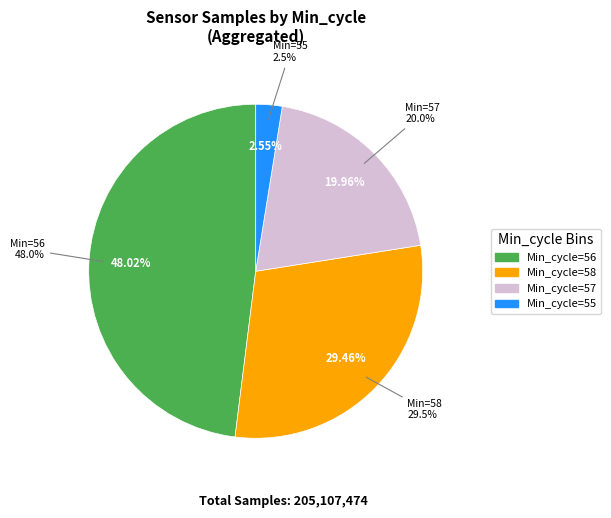

The 56 slice represents 12% of the pie. True or false?

False